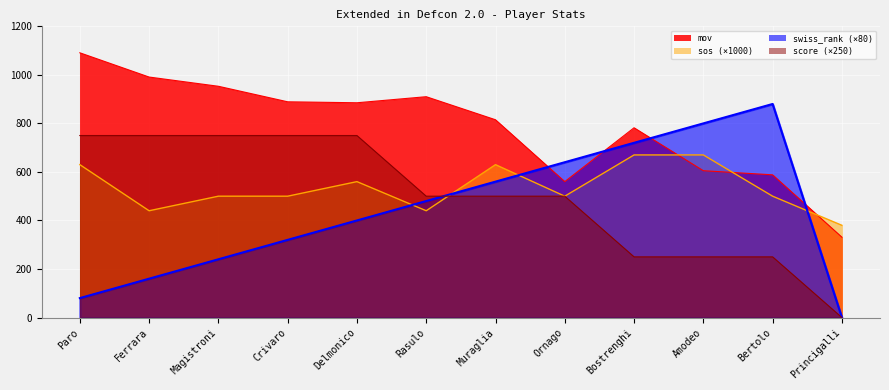

Where do swiss_rank and mov first cross each other?

Muraglia and Ornago